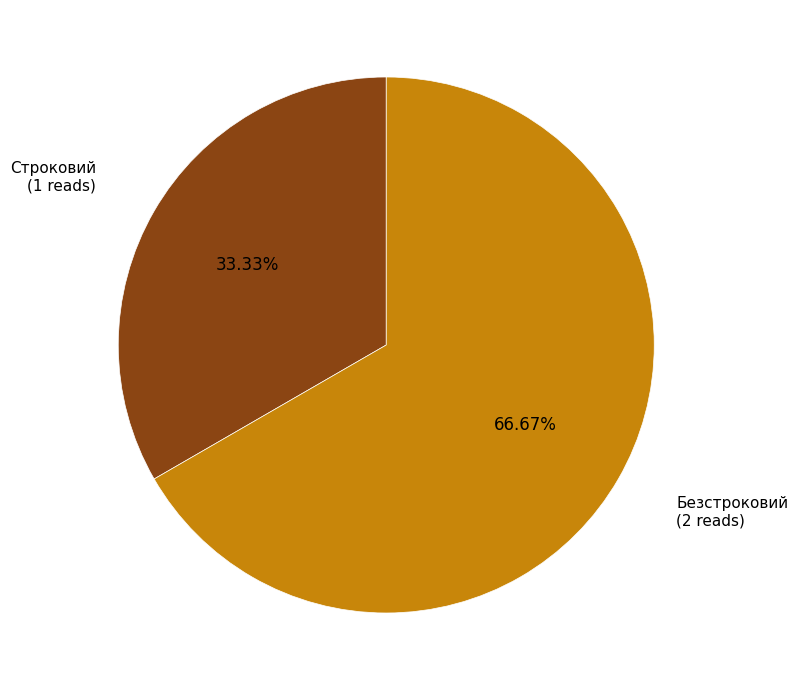

What percentage is NOT represented by Строковий?

66.7%